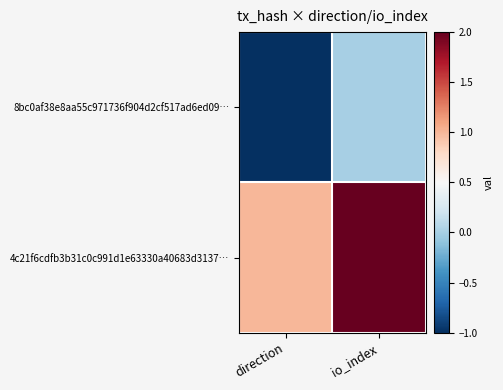

Count the number of categories in the chart.

2